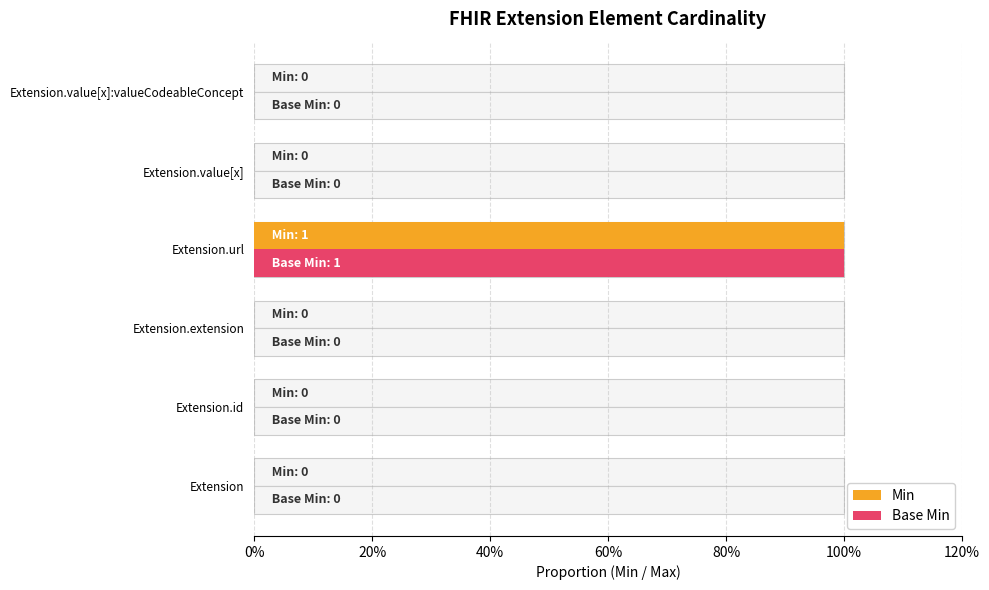

Reading left to right, list all the values displayed in this chart.

Min: 0	0	0	1	0	0
Base Min: 0	0	0	1	0	0